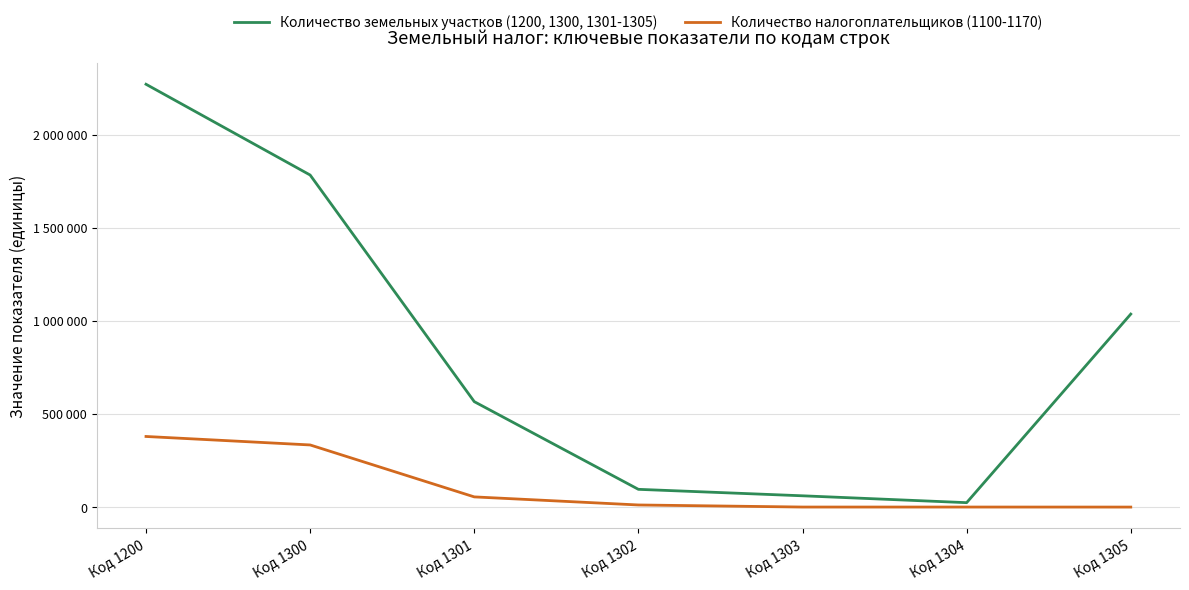

At which category is the sum across all series the highest?

Код 1200